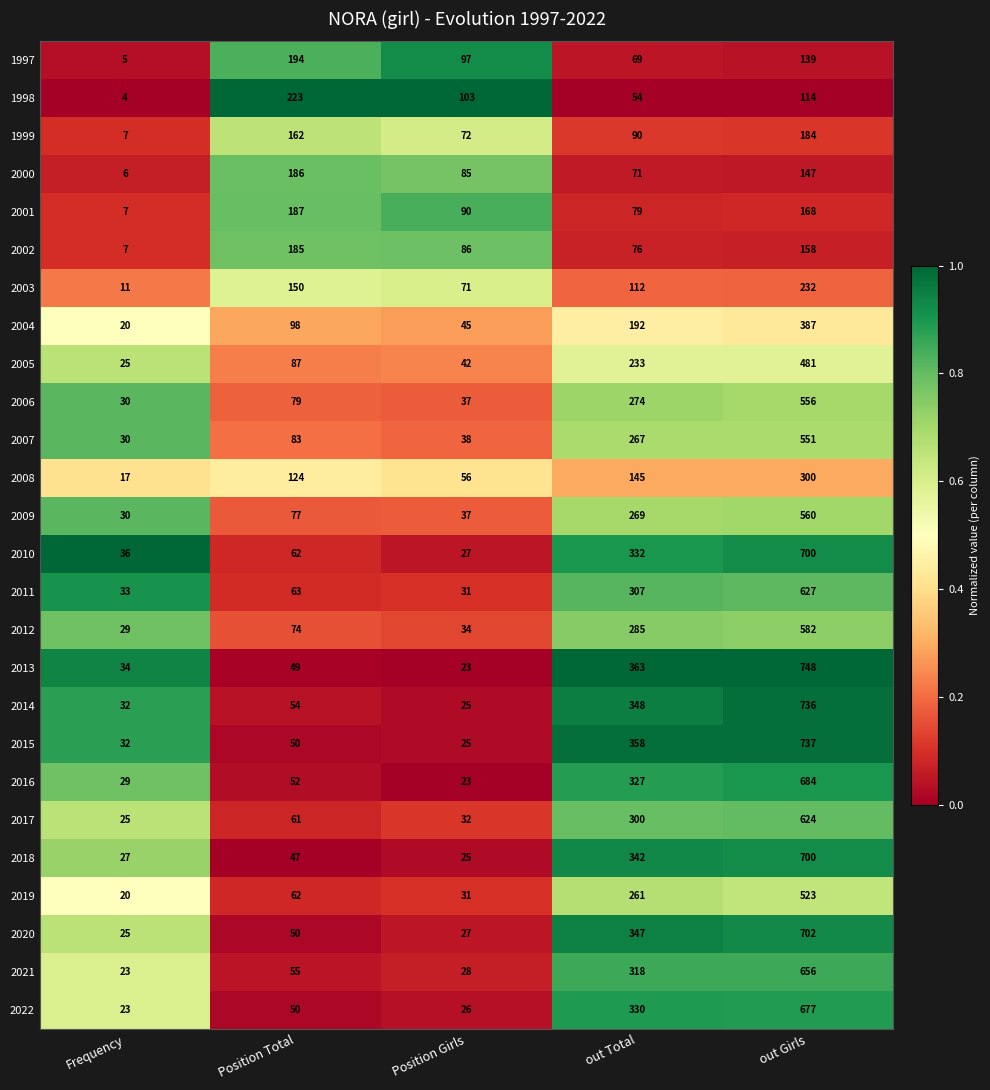

Rank the categories by 2017 value from highest to lowest.

out Girls, out Total, Position Total, Position Girls, Frequency